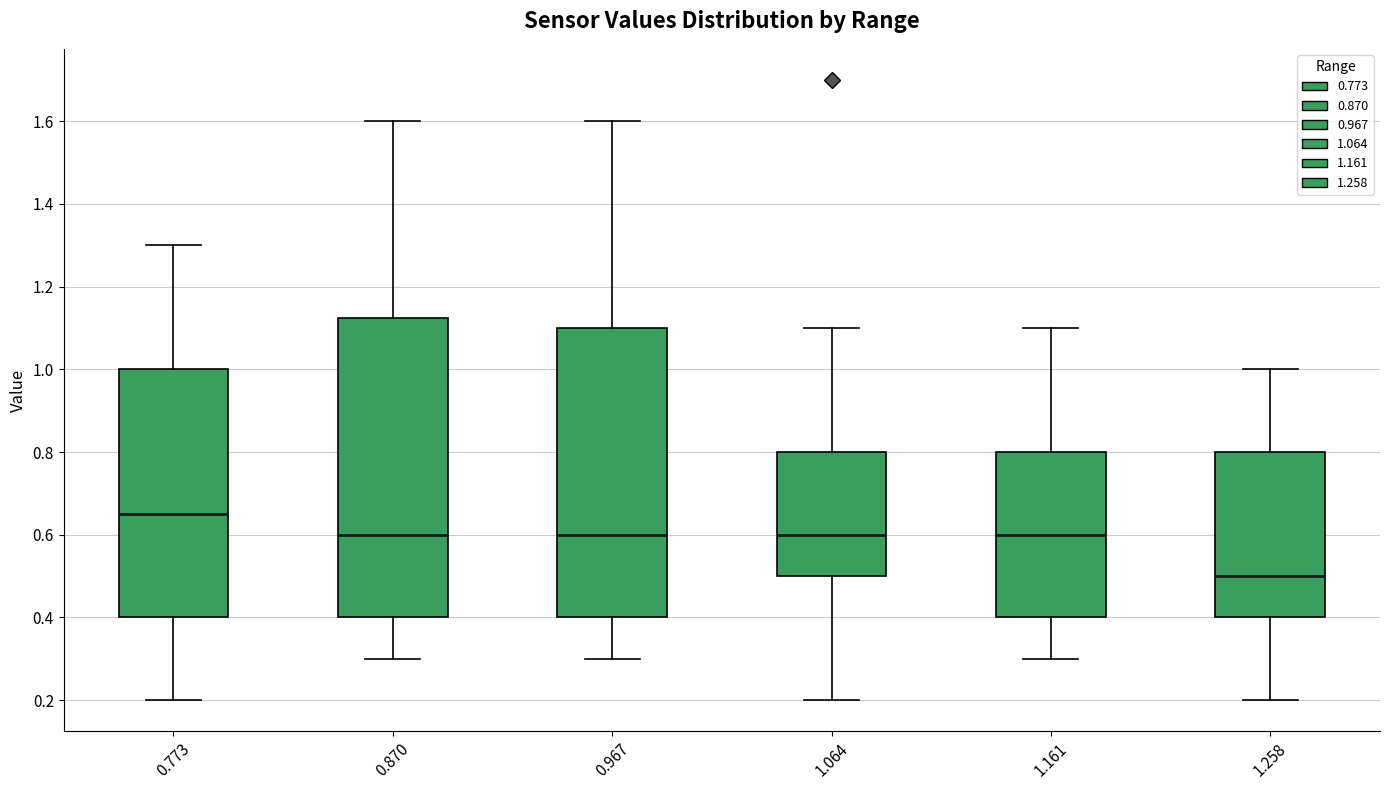

Reading left to right, read every box against the y-axis: the position of its median line, the range the box covers, and the ends of its whiskers. The values are not printed on the chart, so give them approximately, as read against the axis.

0.773: median 0.66, box 0.40 to 1.00, whiskers 0.20 to 1.30
0.870: median 0.60, box 0.40 to 1.12, whiskers 0.30 to 1.60
0.967: median 0.60, box 0.40 to 1.10, whiskers 0.30 to 1.60
1.064: median 0.60, box 0.50 to 0.80, whiskers 0.20 to 1.10
1.161: median 0.60, box 0.40 to 0.80, whiskers 0.30 to 1.10
1.258: median 0.50, box 0.40 to 0.80, whiskers 0.20 to 1.00